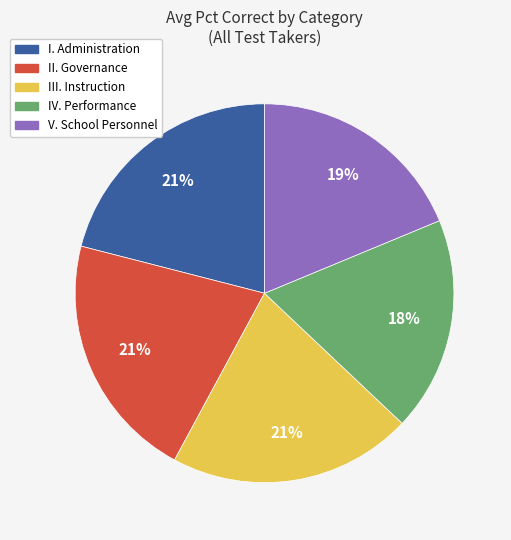

Is there any slice that represents more than half of the pie?

No